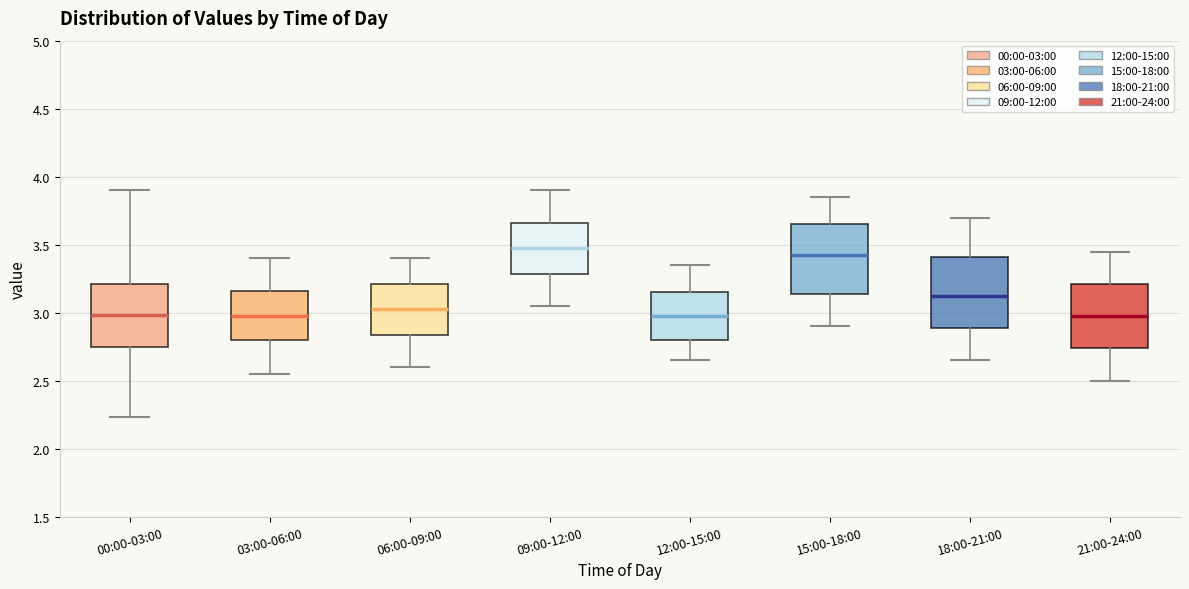

Where is the upper edge of the box for 18:00-21:00 on the y-axis? The values are not printed on the chart, so give them approximately, as read against the axis.

3.40